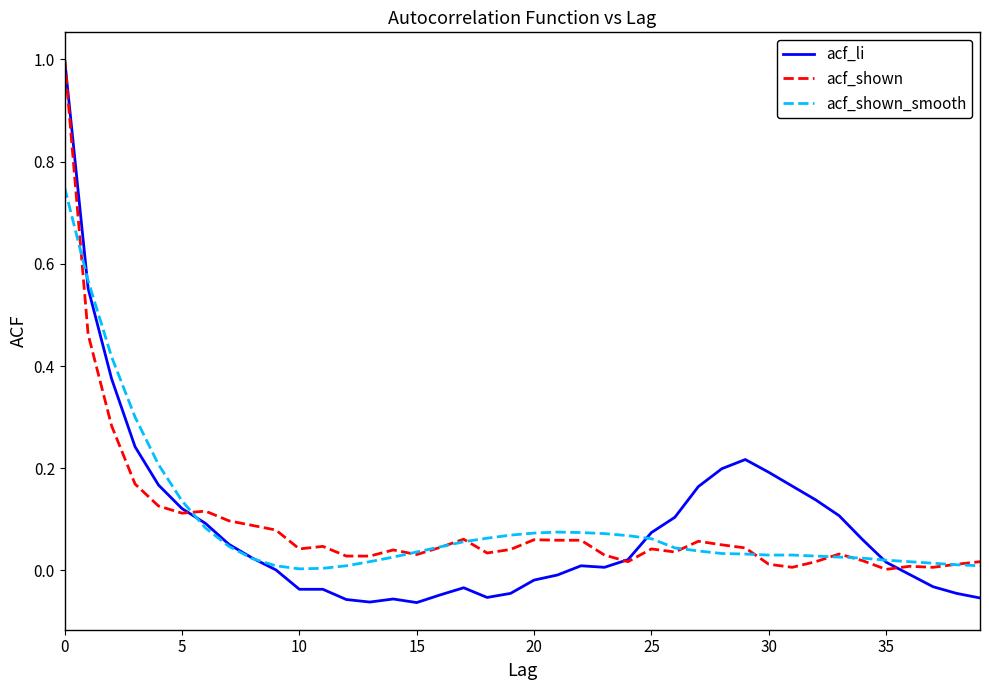

Which series has the largest range (max minus min)?

acf_li